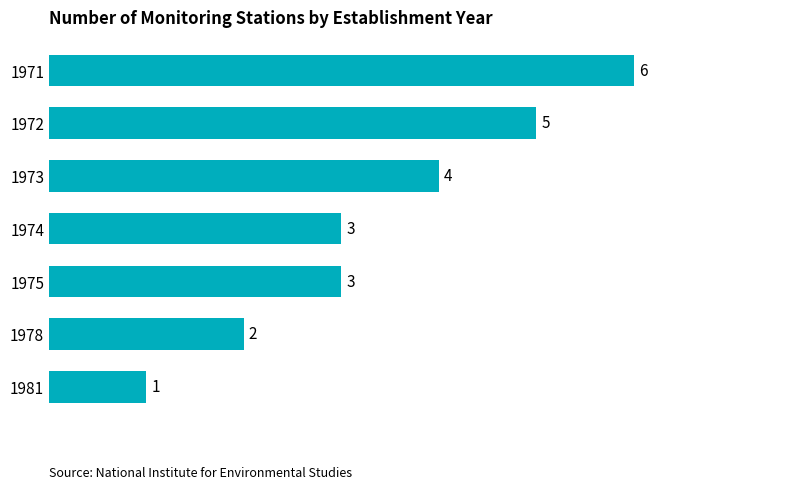

True or false: the data shows 5 at 1972.

True